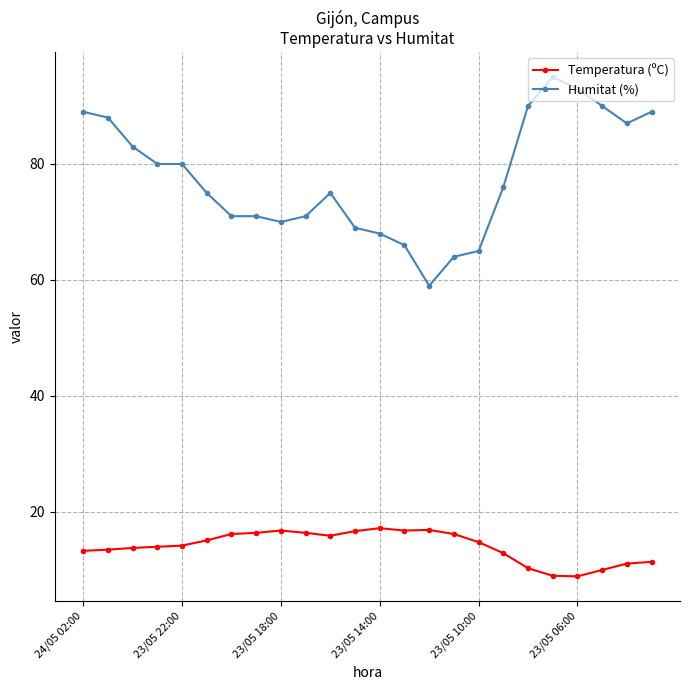

True or false: Temperatura (ºC) and Humitat (%) cross at least once.

False